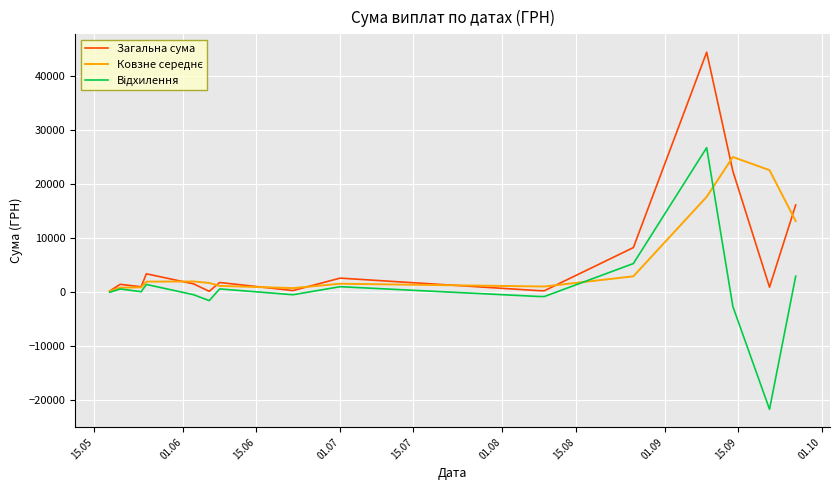

What is the minimum value shown in the chart?

-21633.6